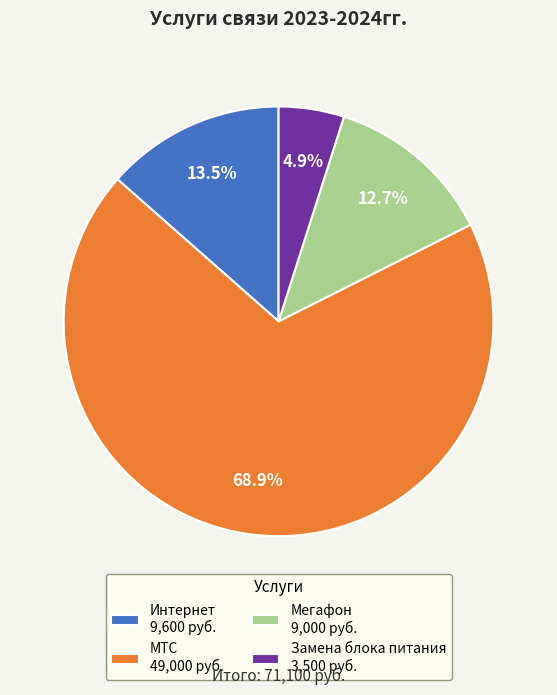

Rank the categories by value from lowest to highest.

Замена блока питания, Мегафон, Интернет, МТС